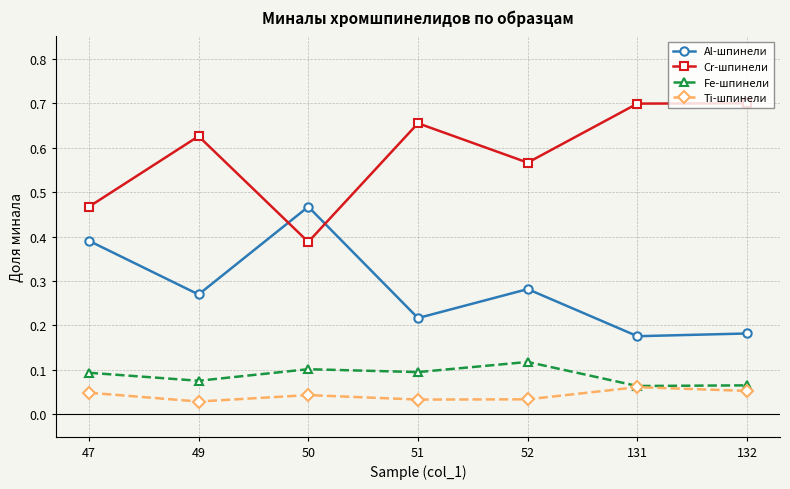

List the series in order of their peak value, highest first.

Cr-шпинели, Al-шпинели, Fe-шпинели, Ti-шпинели